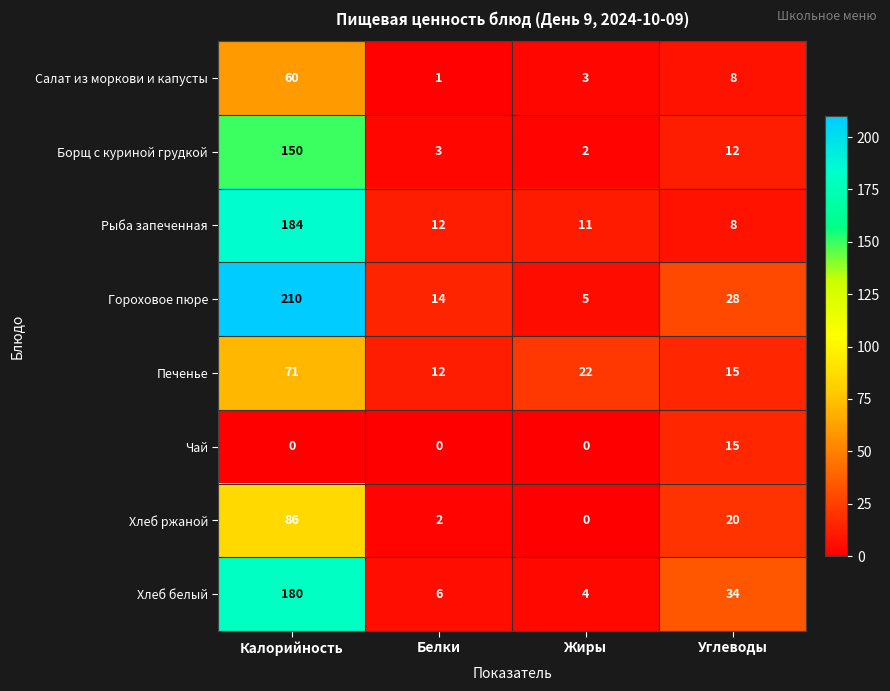

What is the total value across all series at Белки?

50